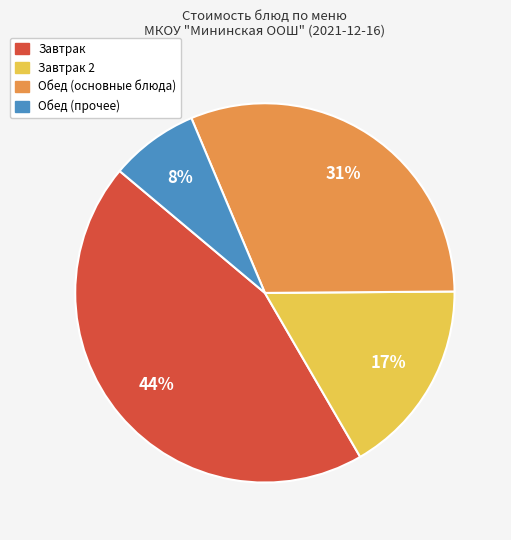

Is there a majority slice in this chart?

No